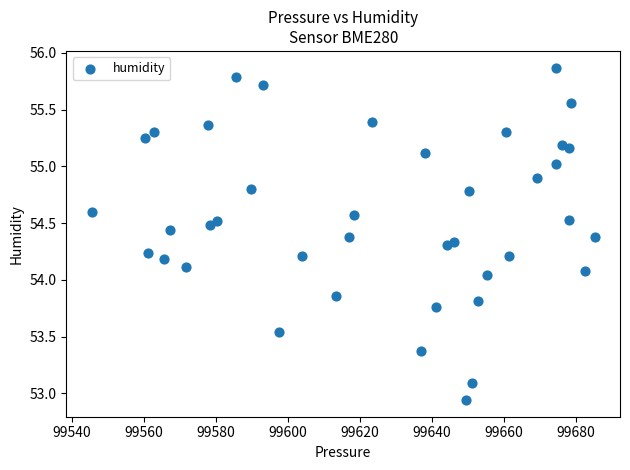

What is the range of Y values (max minus min)?

2.9